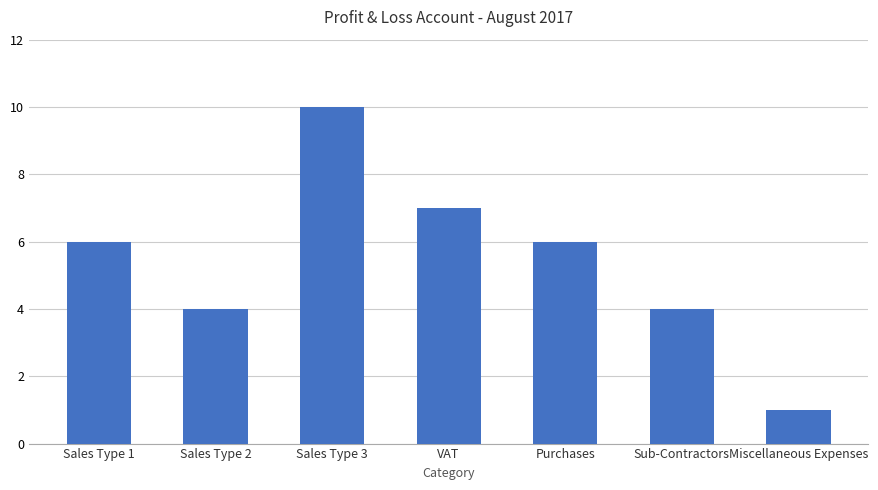

How many distinct data groups are displayed?

1